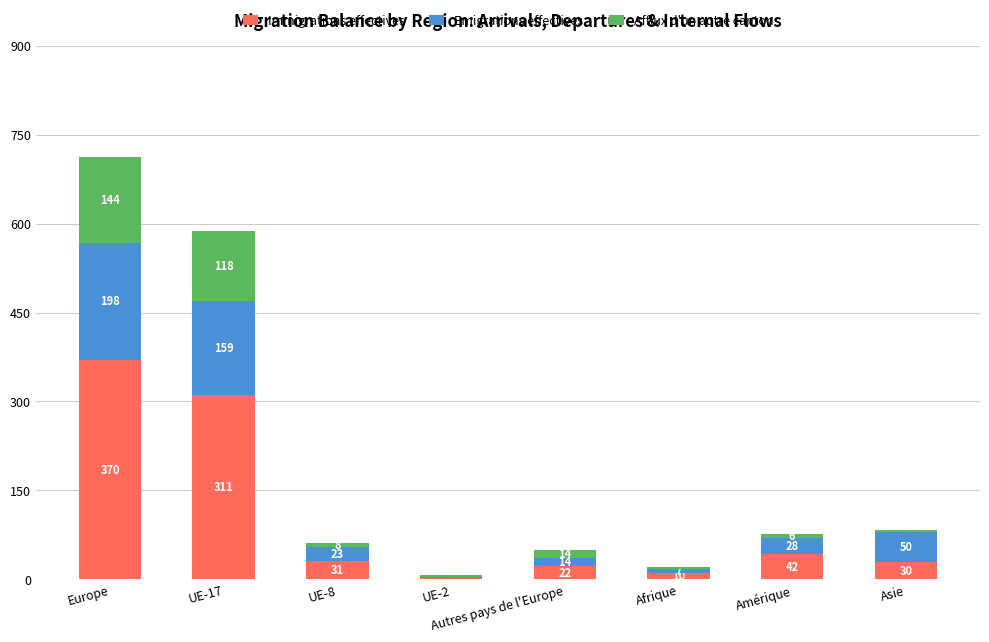

Which category has the highest value in the Immigrations effectives series?

Europe